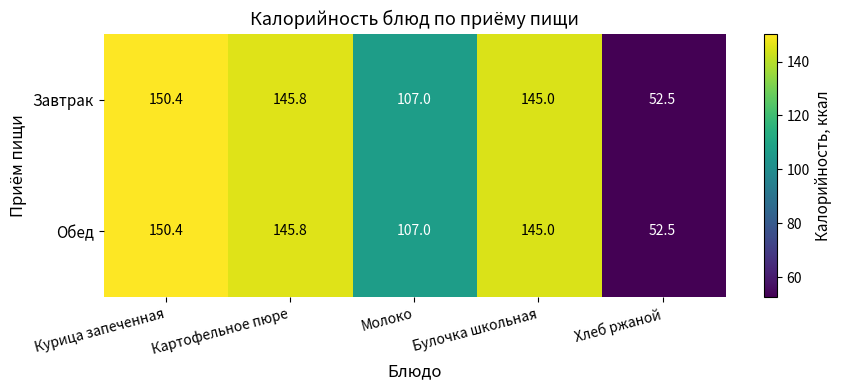

Is it true that Завтрак equals 60.8 at Курица запеченная?

False